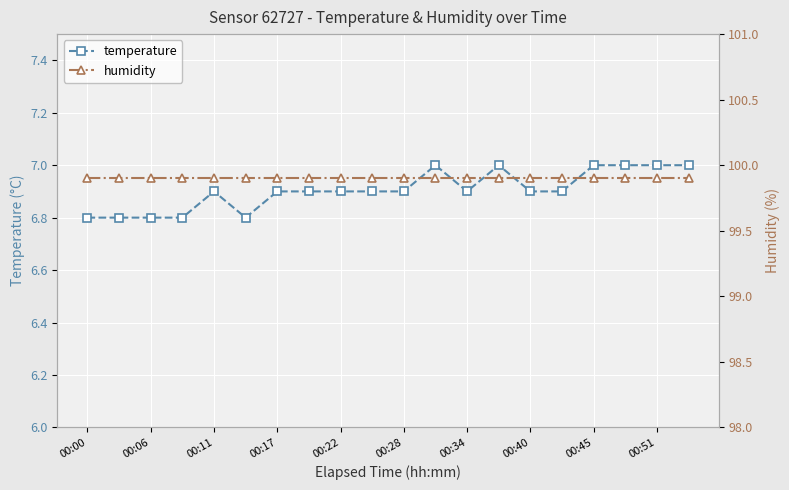

What value does the temperature series have at 00:28?

6.9